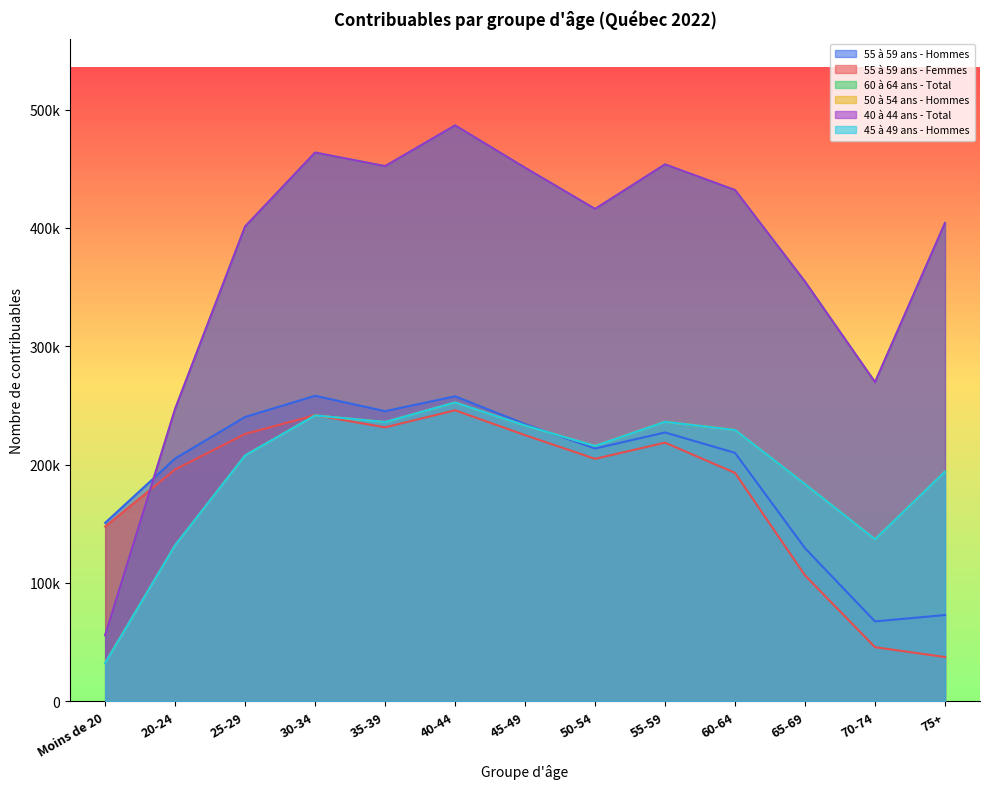

Rank the categories by 55 à 59 ans - Femmes value from lowest to highest.

75+, 70-74, 65-69, Moins de 20, 60-64, 20-24, 50-54, 55-59, 45-49, 25-29, 35-39, 30-34, 40-44